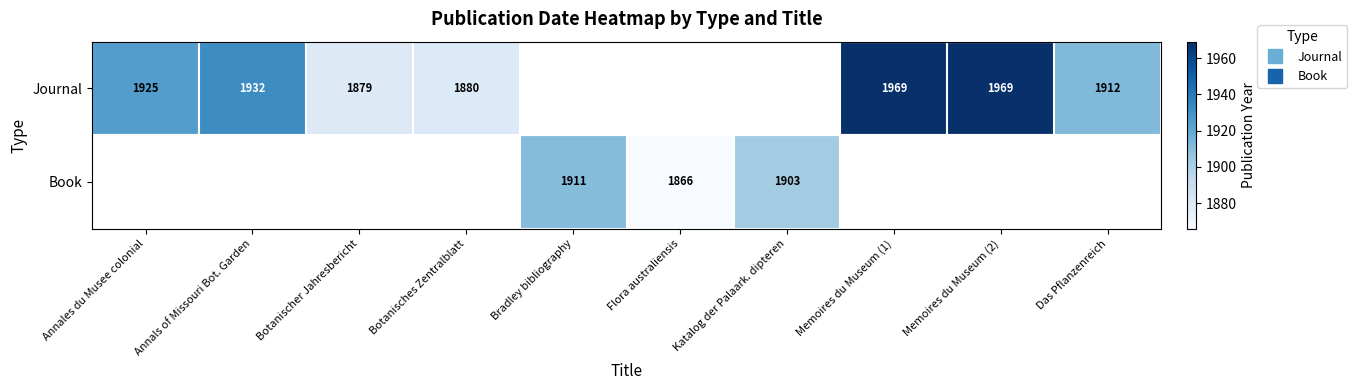

What is the smallest value displayed?

1866.0